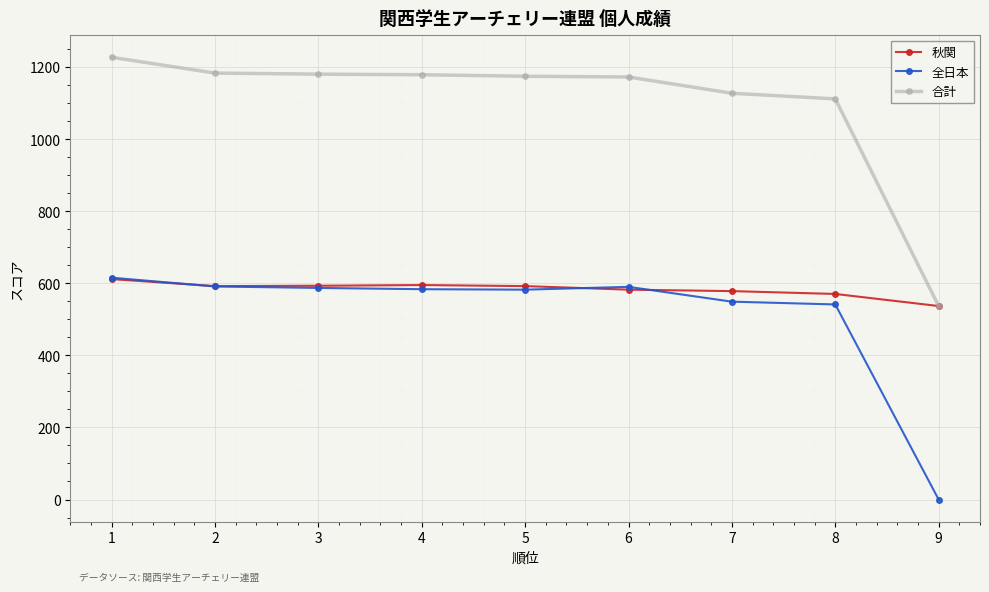

What is the value of the 全日本 point at the 2nd from the left?

591.1